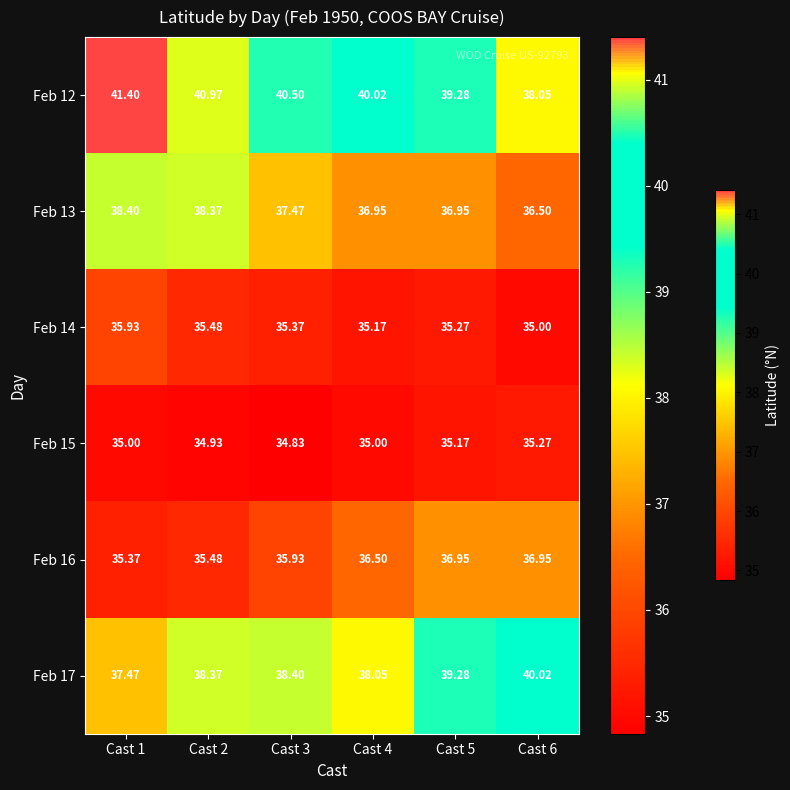

Is the value of Feb 16 at Cast 2 greater than the value of Feb 17 at Cast 2?

No